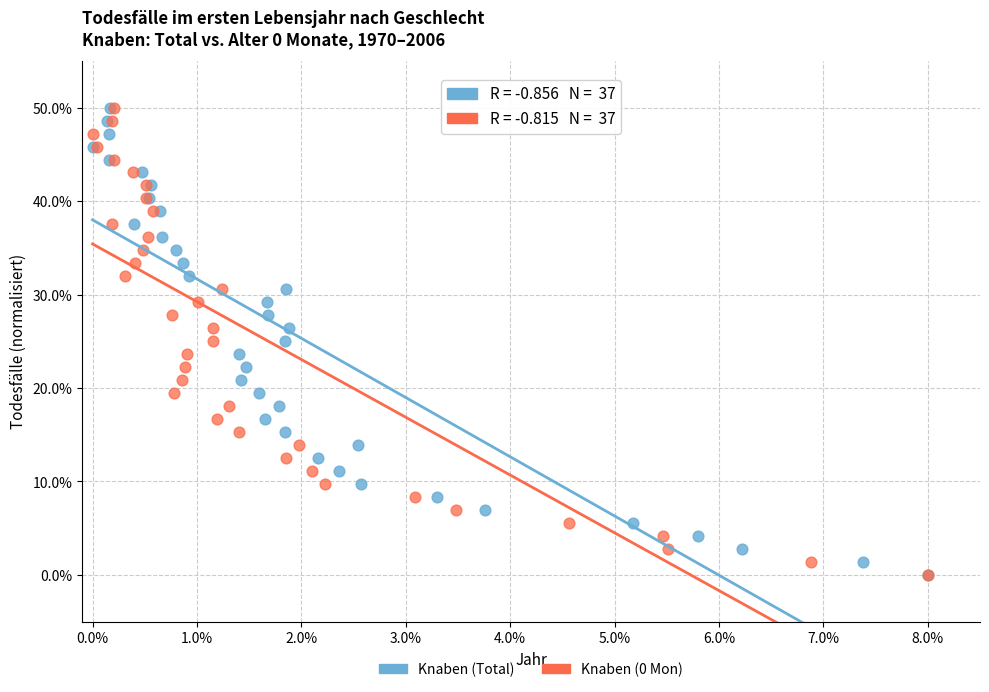

What are all the series names shown in the legend?

Knaben (Total), Knaben (0 Mon)